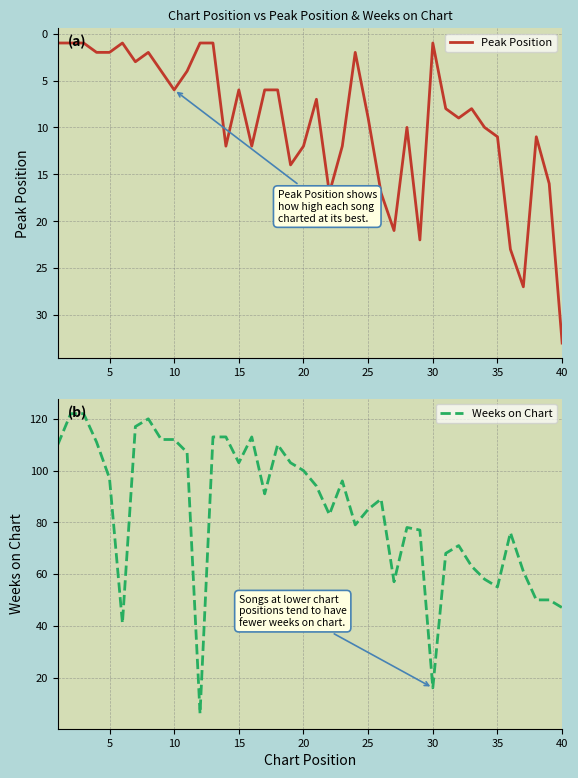

At which label does Peak Position reach its peak?

40